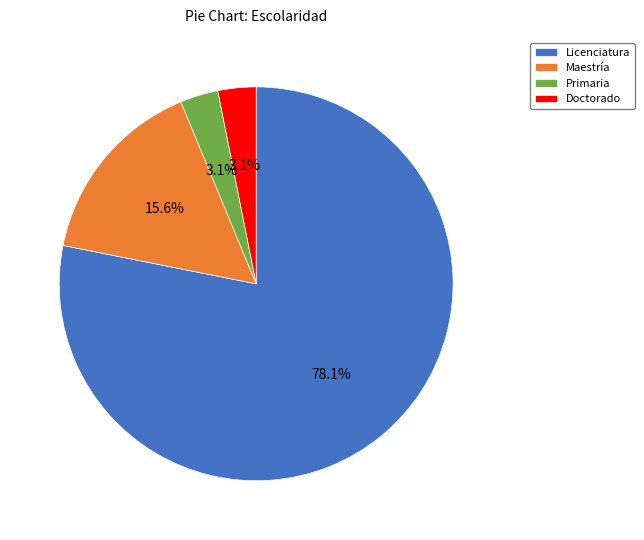

Which slice is the largest?

Licenciatura